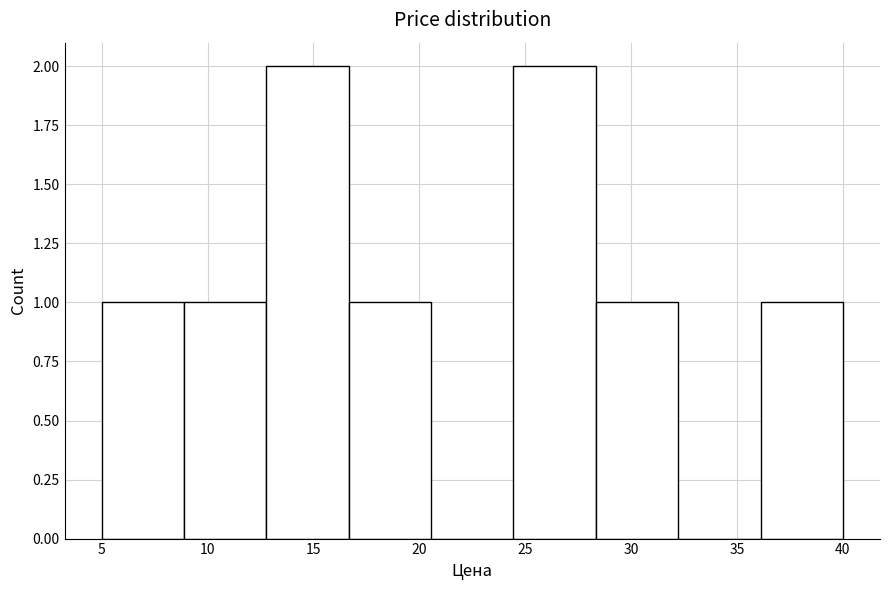

Reading left to right, list every bar in this chart as the range it spans on the x-axis followed by its height. Neither the bar edges nor the heights are printed on the chart, so give them approximately, as read against the axes.

5.0 to 9.0: 1
9.0 to 13.0: 1
13.0 to 16.5: 2
16.5 to 20.5: 1
20.5 to 24.5: 0
24.5 to 28.5: 2
28.5 to 32.0: 1
32.0 to 36.0: 0
36.0 to 40.0: 1